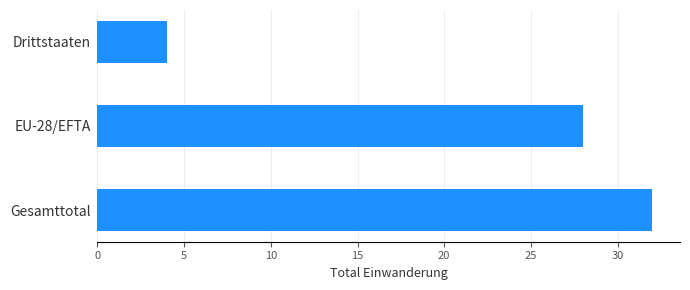

Reading bottom to top, list all the values displayed in this chart.

Gesamttotal=32	EU-28/EFTA=28	Drittstaaten=4